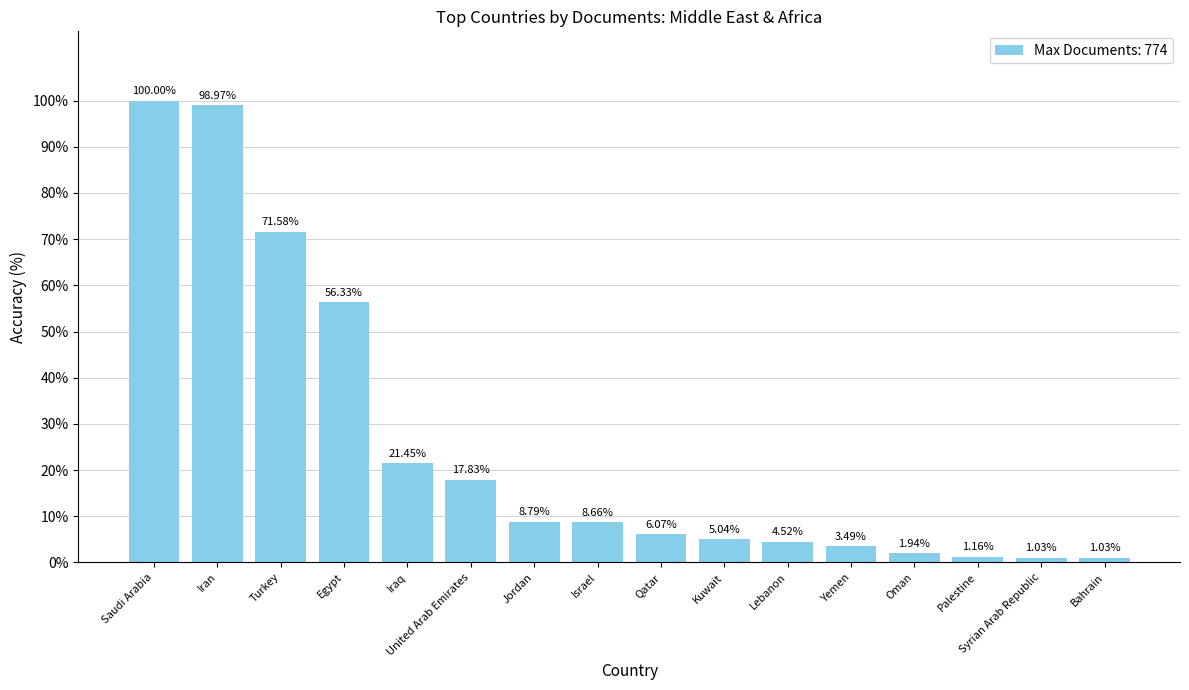

Approximately how many times larger is the value at Jordan compared to Syrian Arab Republic?

8.5